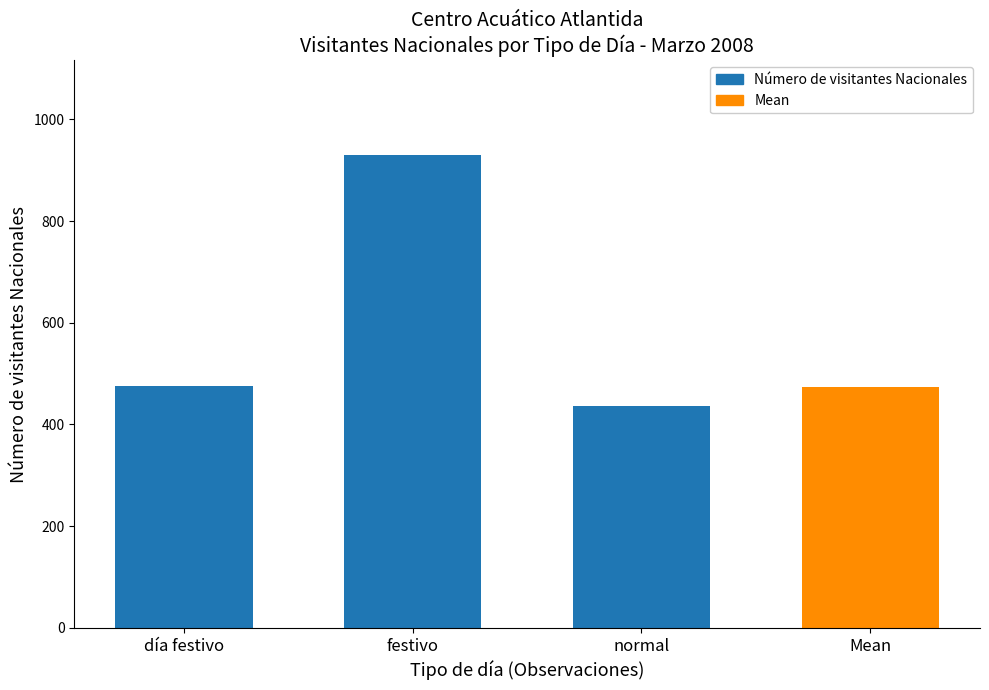

Between Mean and festivo, which is larger?

festivo